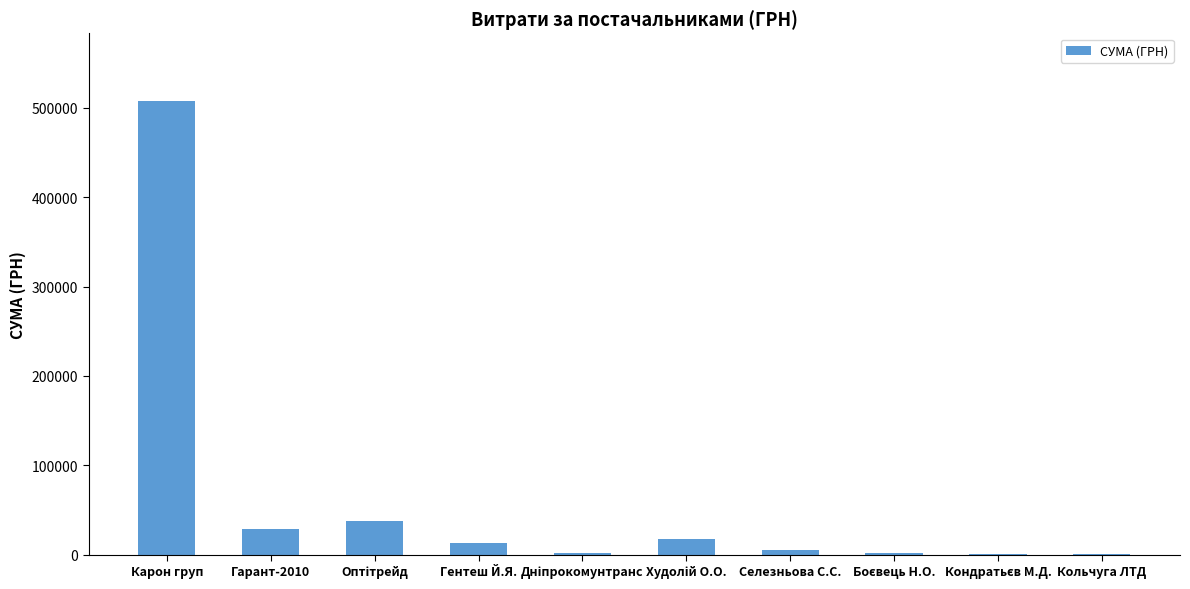

The chart shows a value of 507370.3 at Карон груп. True or false?

True